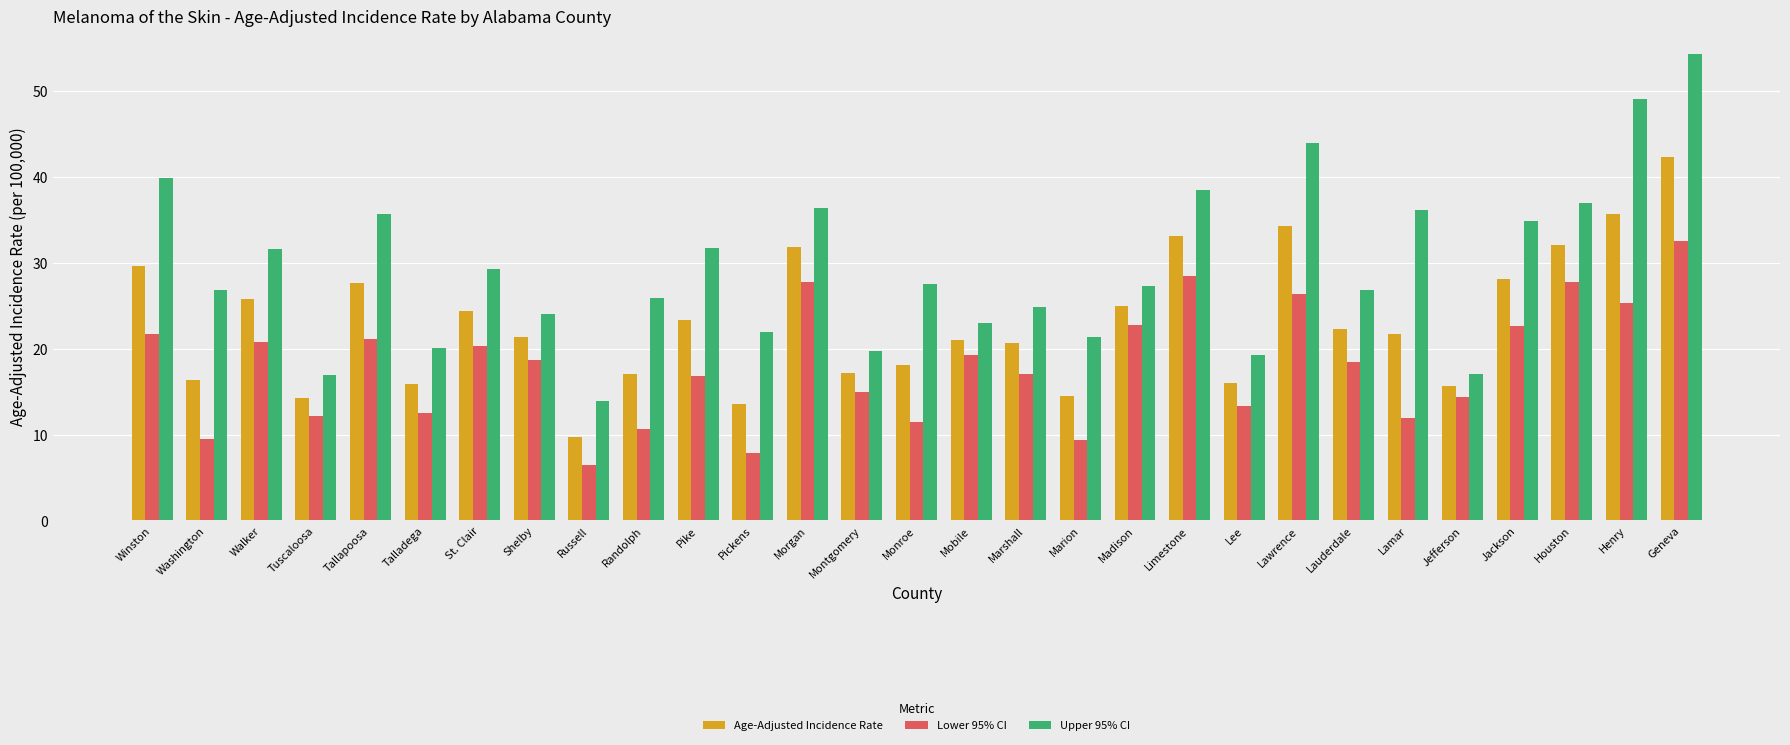

What is the average value of the Lower 95% CI series?

18.0